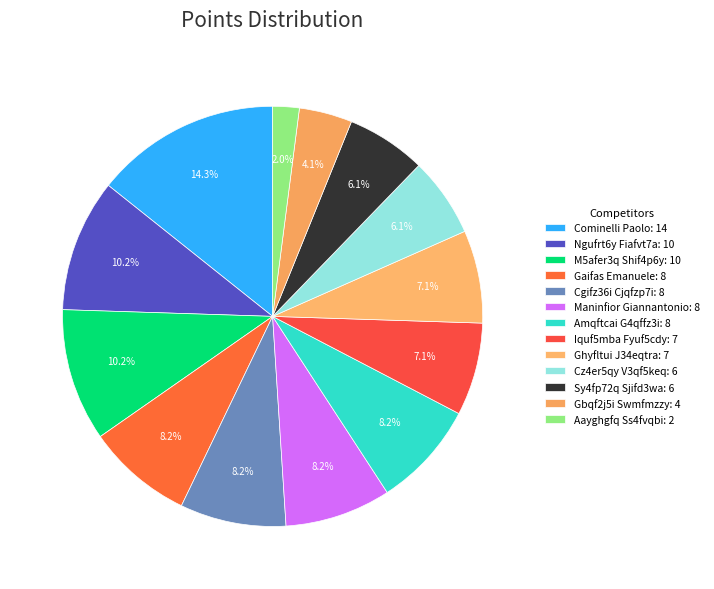

Rank the categories by value from lowest to highest.

Aayghgfq Ss4fvqbi, Gbqf2j5i Swmfmzzy, Cz4er5qy V3qf5keq, Sy4fp72q Sjifd3wa, Iquf5mba Fyuf5cdy, Ghyfltui J34eqtra, Gaifas Emanuele, Cgifz36i Cjqfzp7i, Maninfior Giannantonio, Amqftcai G4qffz3i, Ngufrt6y Fiafvt7a, M5afer3q Shif4p6y, Cominelli Paolo